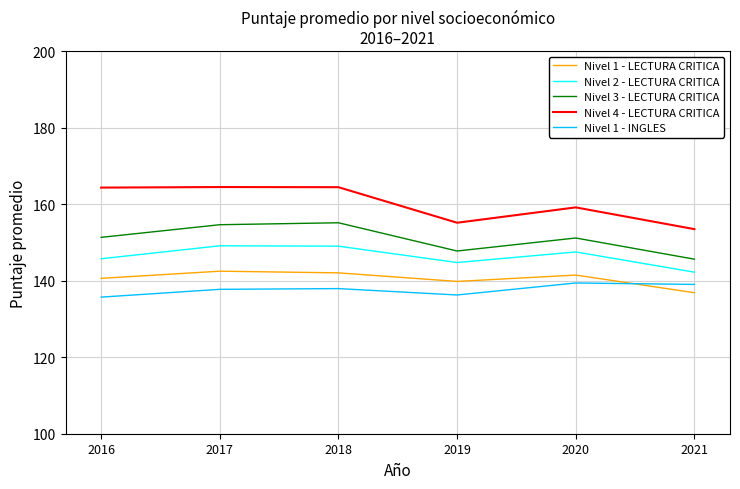

Is it true that Nivel 3 - LECTURA CRITICA equals 50.8 at 2021?

False